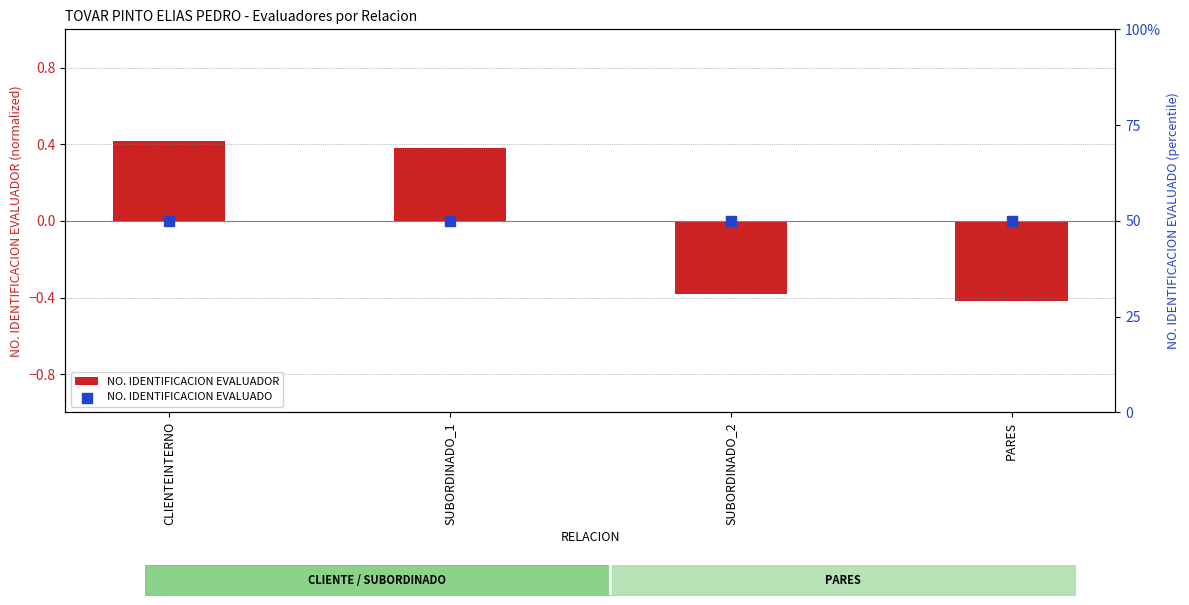

Which series has the largest total across all categories?

NO. IDENTIFICACION EVALUADO